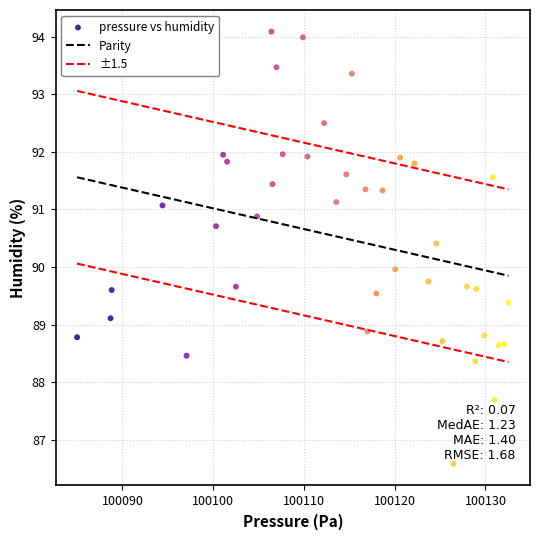

What is the range of X values (max minus min)?

47.5